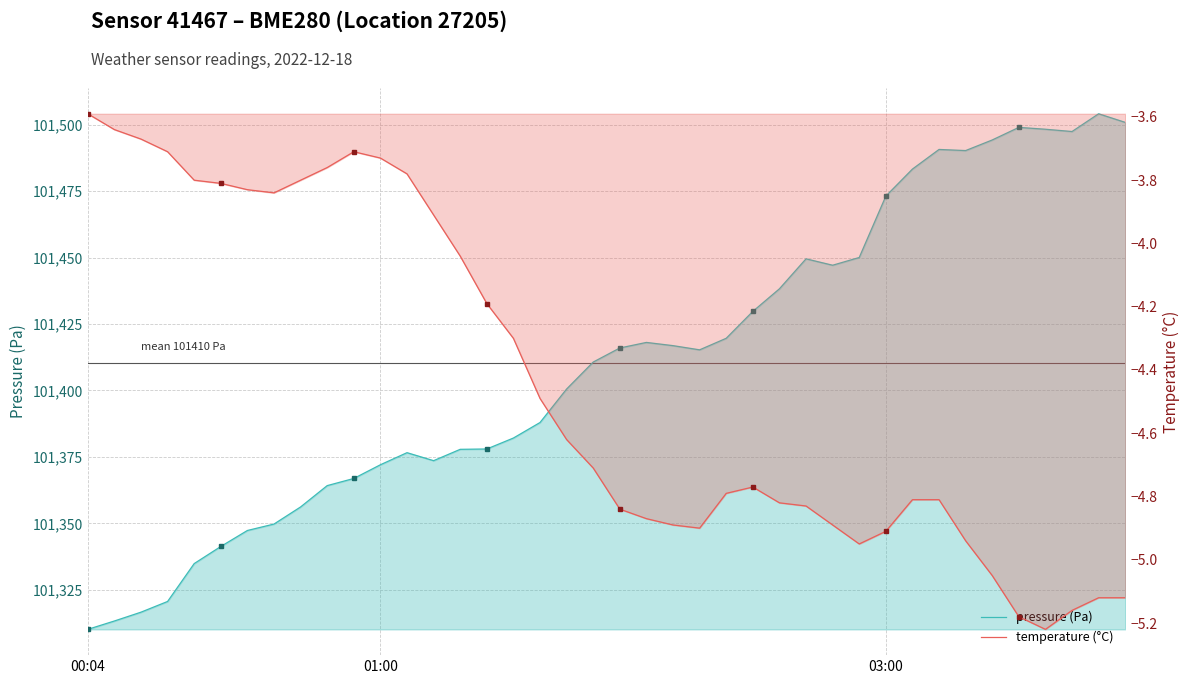

Rank the series by their maximum value, from highest to lowest.

pressure (Pa), temperature (°C)